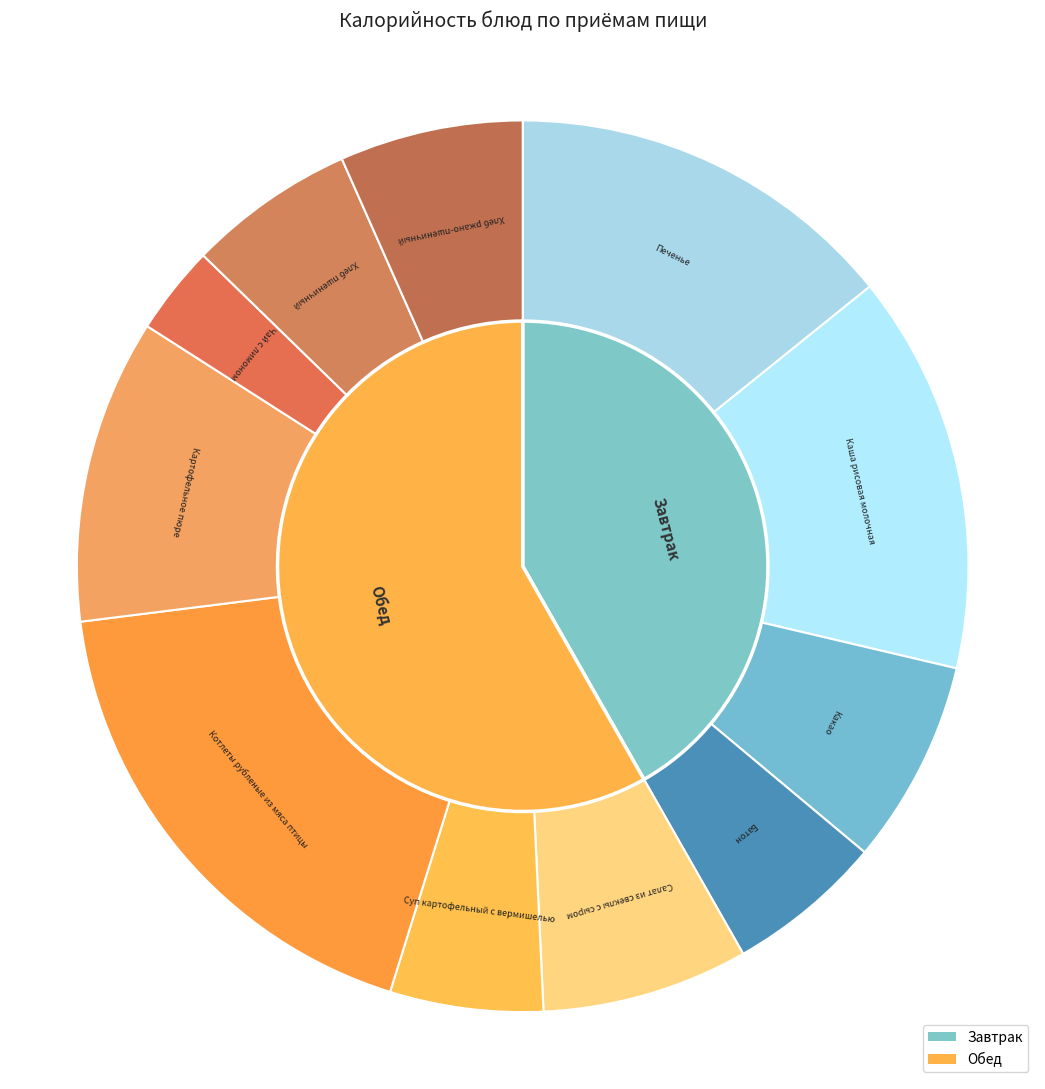

Does Котлеты рубленые из мяса птицы account for over 50% of the chart?

No